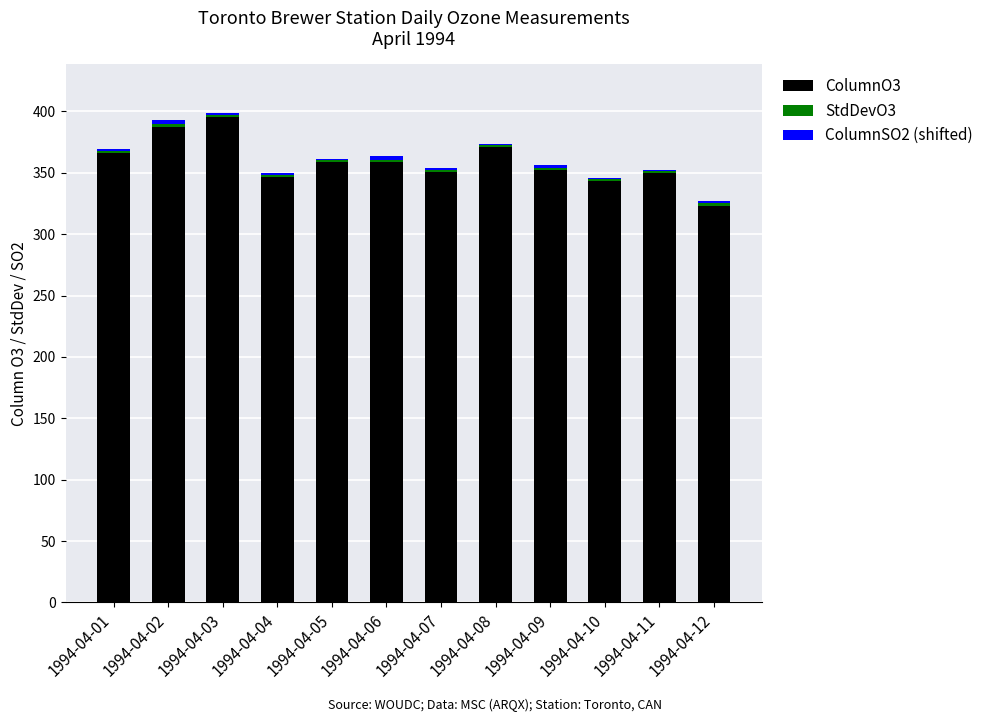

What is the sum of all ColumnO3 values?

4301.9